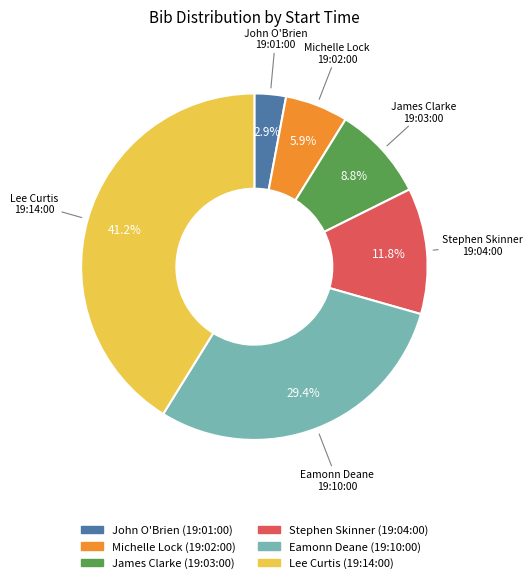

Does any single category account for the majority?

No